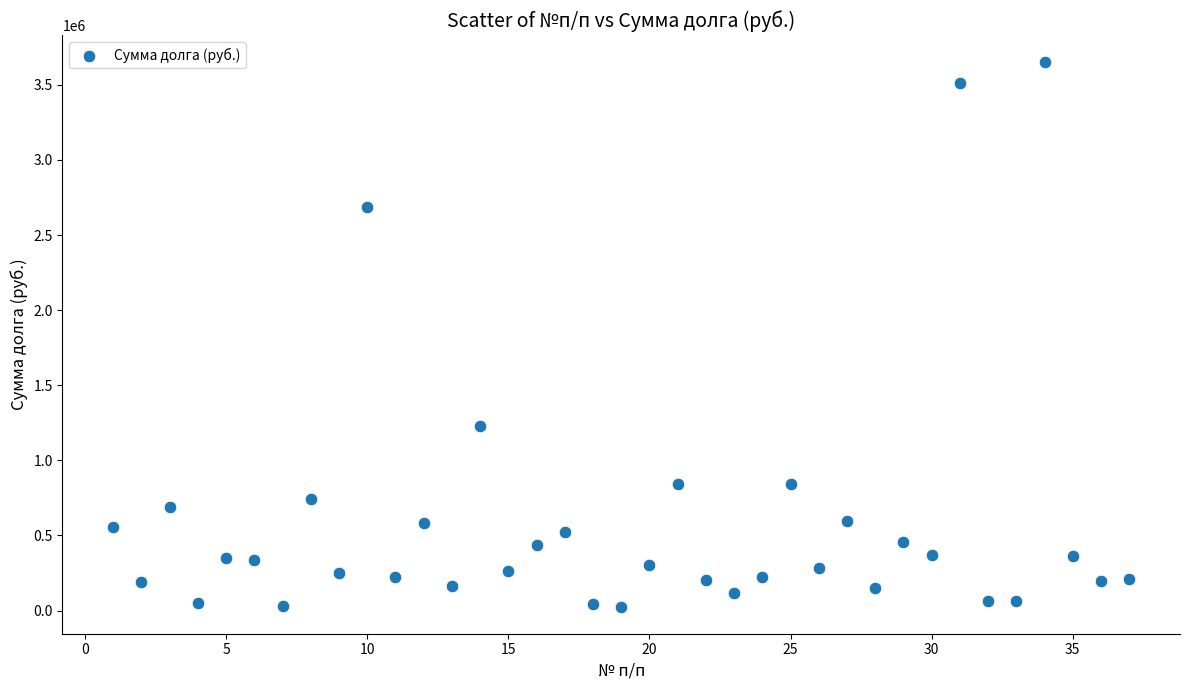

What is the range of Y values (max minus min)?

3622298.3